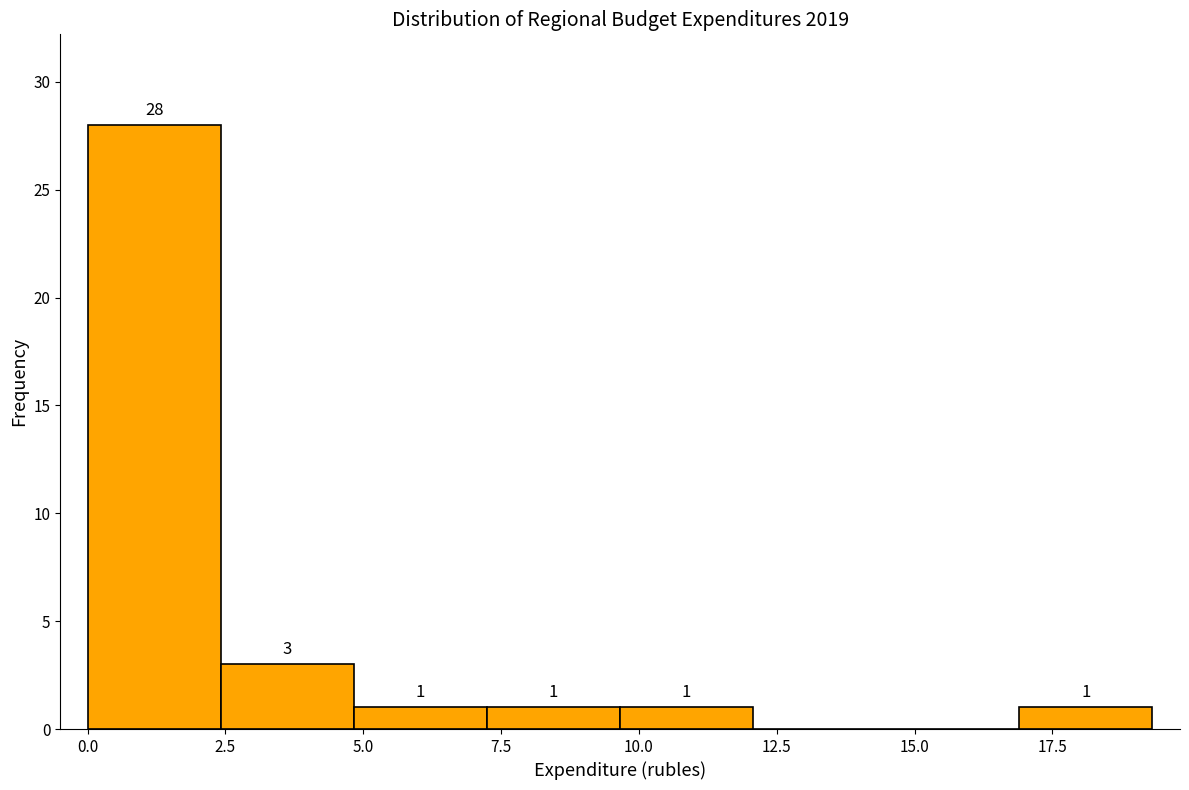

Over which range of the x-axis is the bar tallest?

0.0 to 2.5